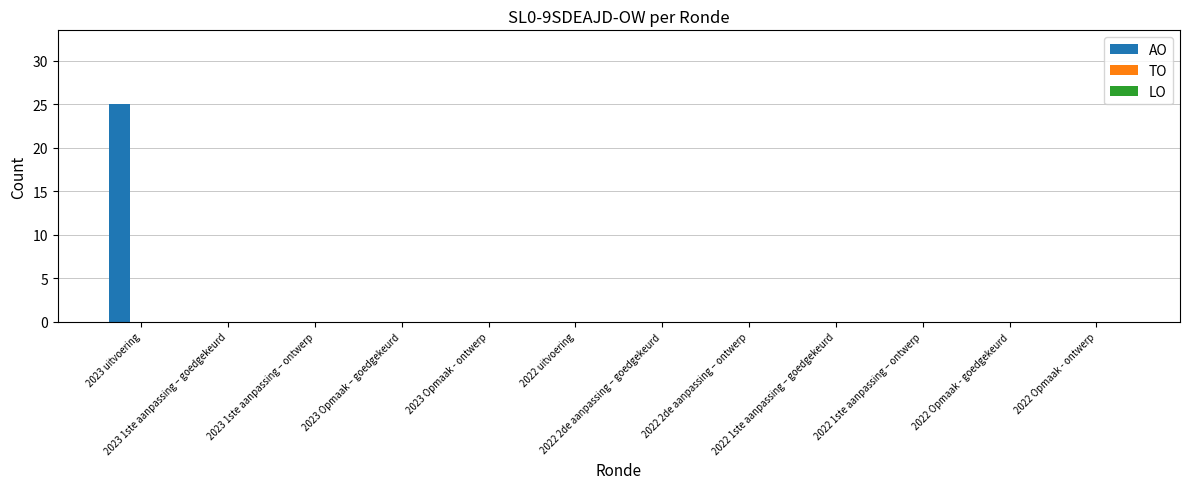

What is the sum of all values?

25